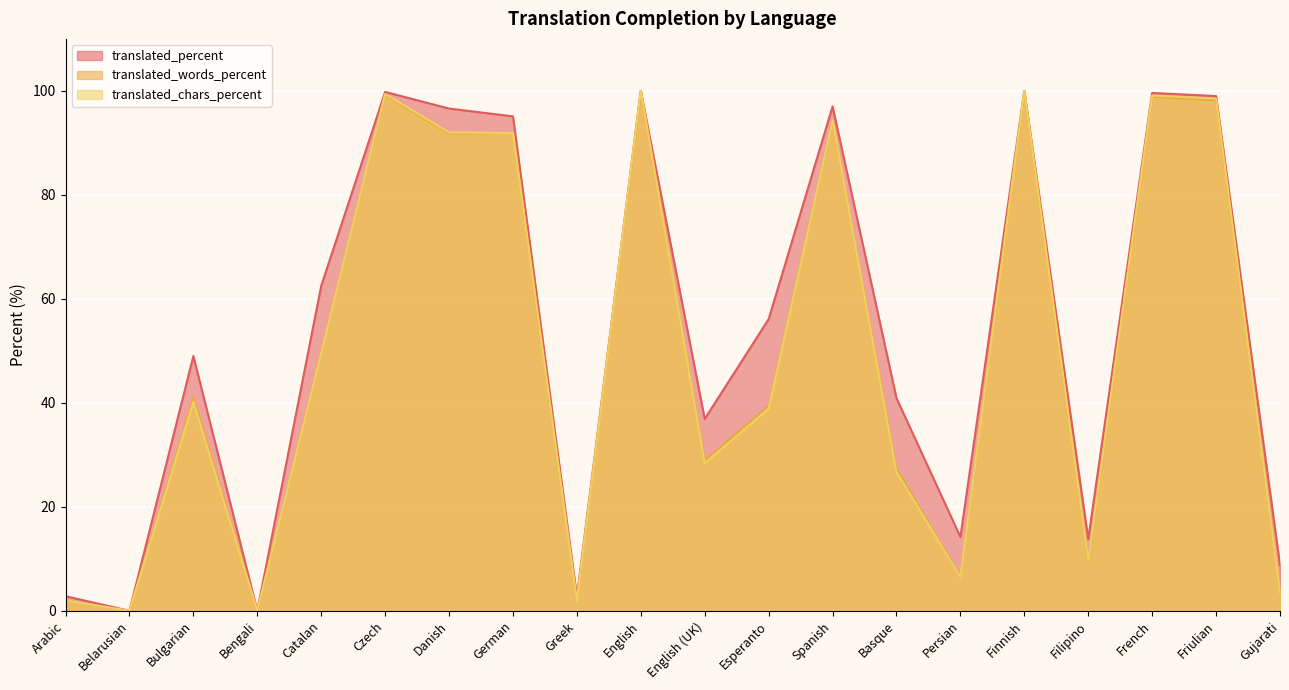

True or false: translated_percent and translated_chars_percent intersect in this chart.

False